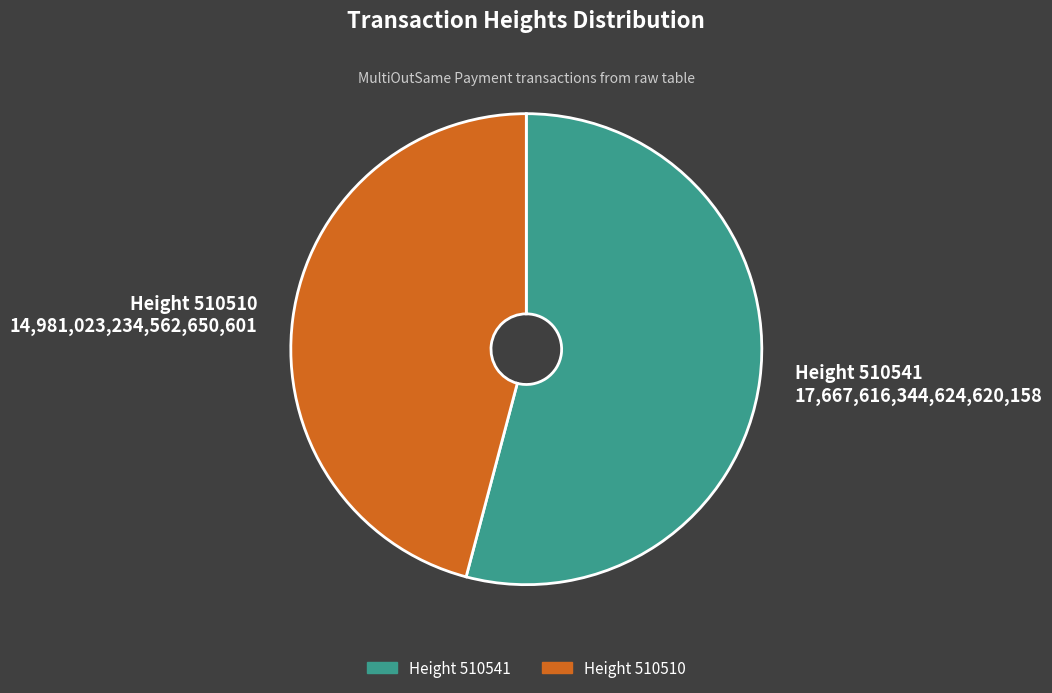

Is there a majority slice in this chart?

Yes